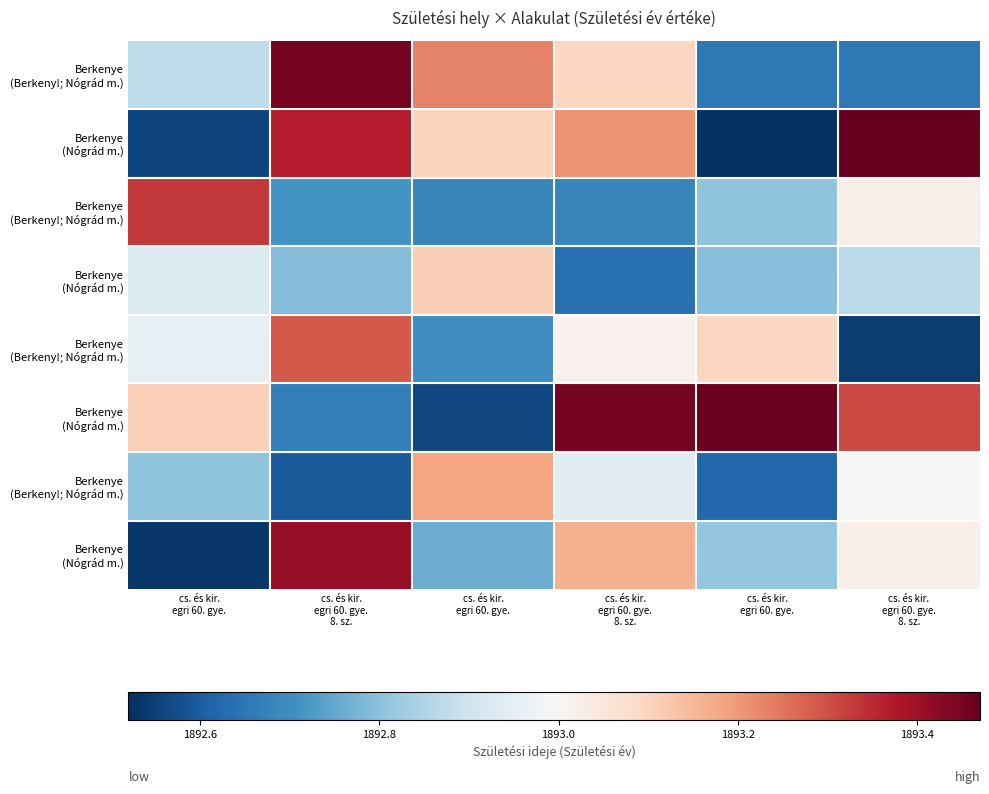

Which category has the lowest value across all series?

cs. és kir.
egri 60. gye.
